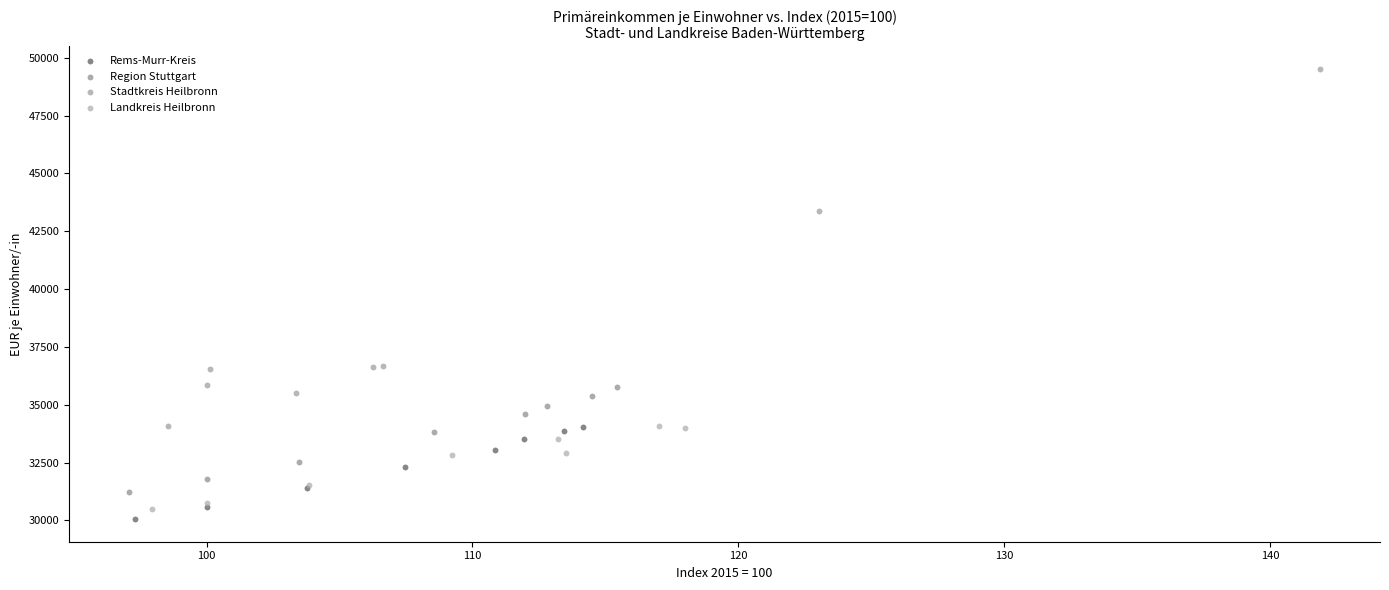

Which series has the widest spread of Y values?

Stadtkreis Heilbronn